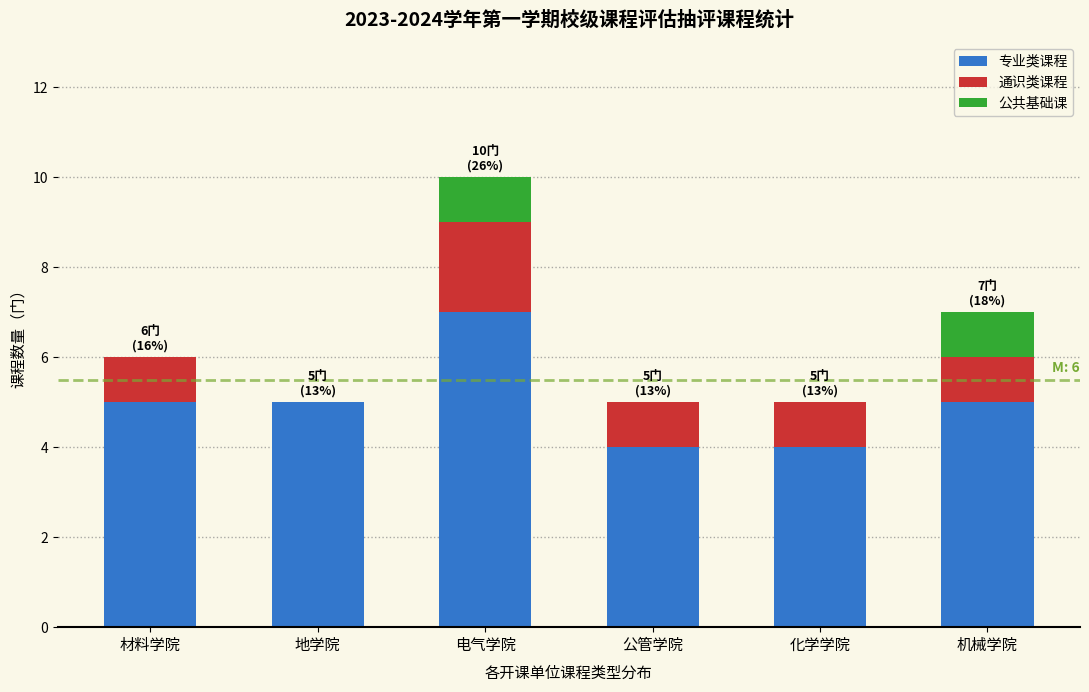

Reading left to right, transcribe the values for 专业类课程.

材料学院=5	地学院=5	电气学院=7	公管学院=4	化学学院=4	机械学院=5